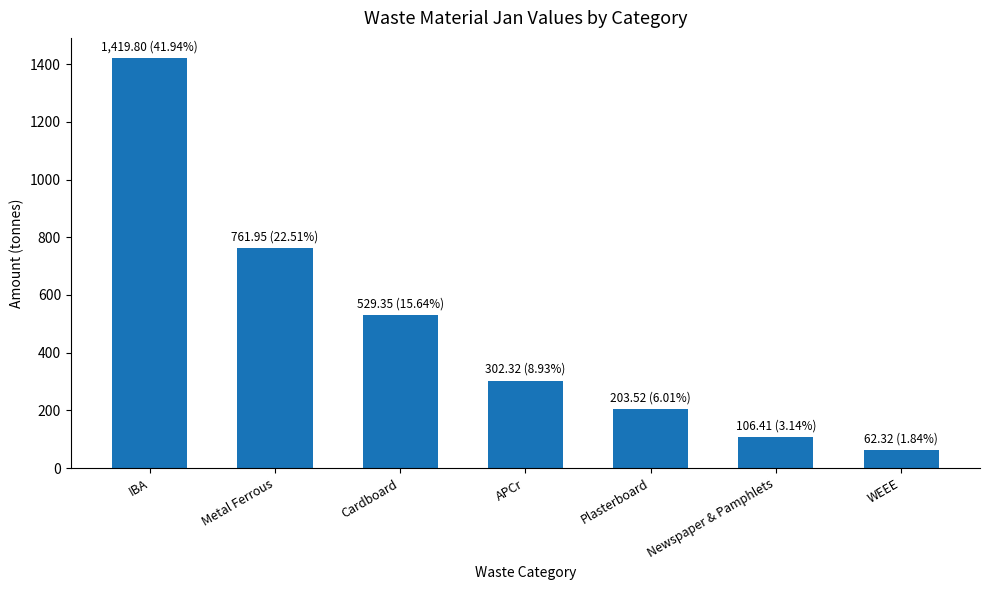

What is the value of the 1st bar from the left?

1419.8